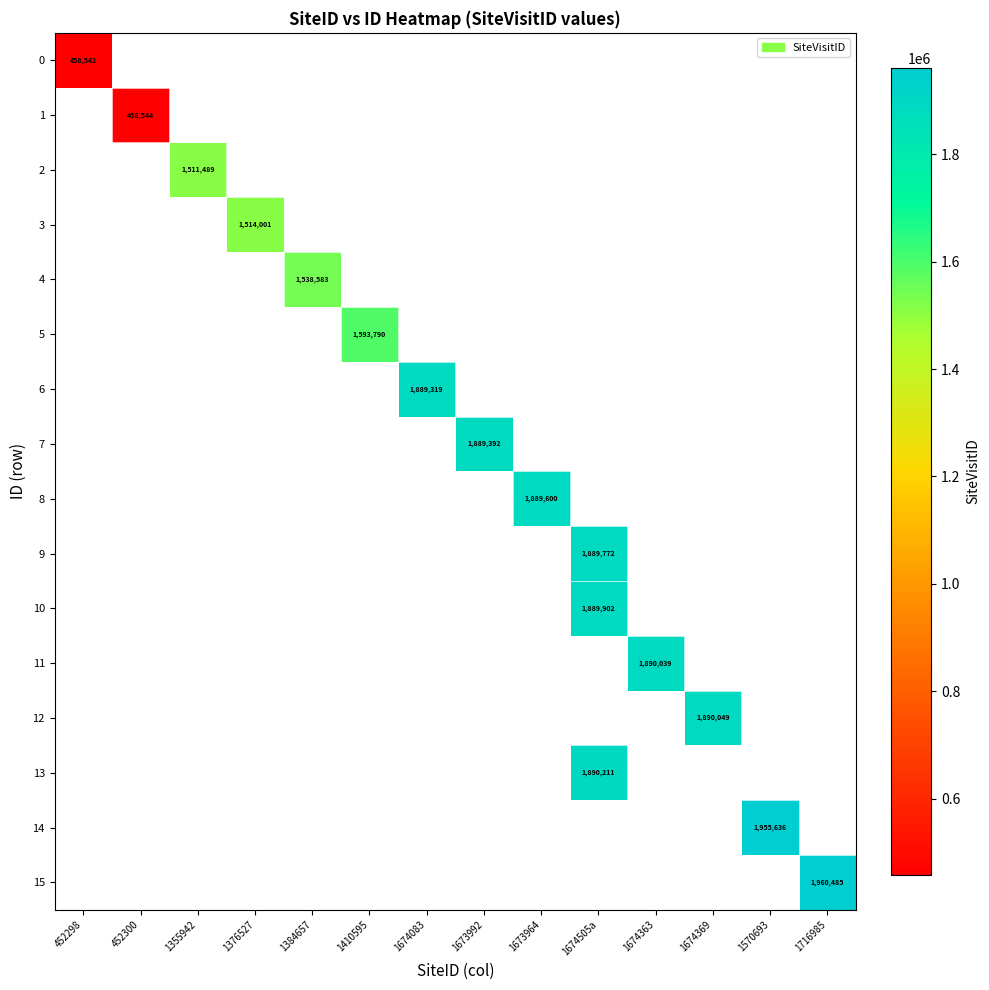

How many positive values does the 2 series have?

1